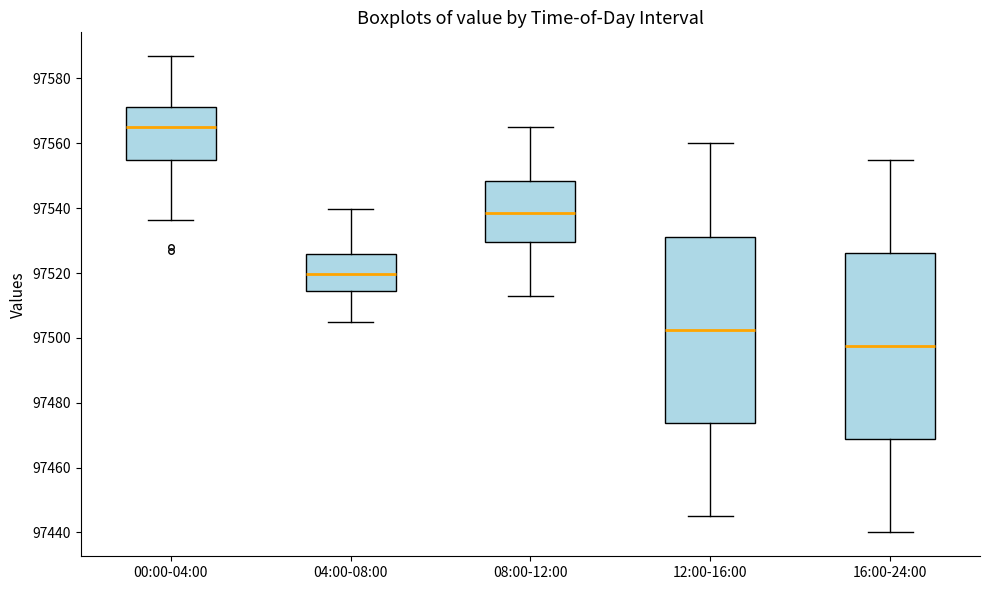

Where does the upper whisker of the box for 04:00-08:00 end on the y-axis? The values are not printed on the chart, so give them approximately, as read against the axis.

97540